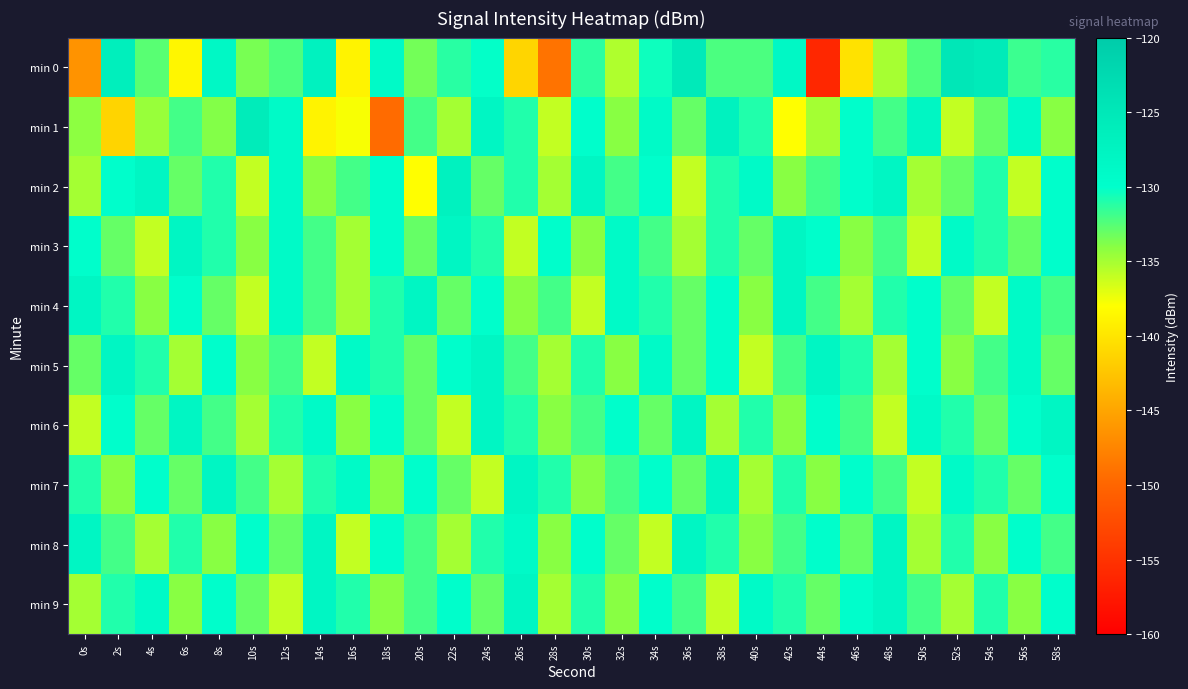

Count the number of categories in the chart.

30